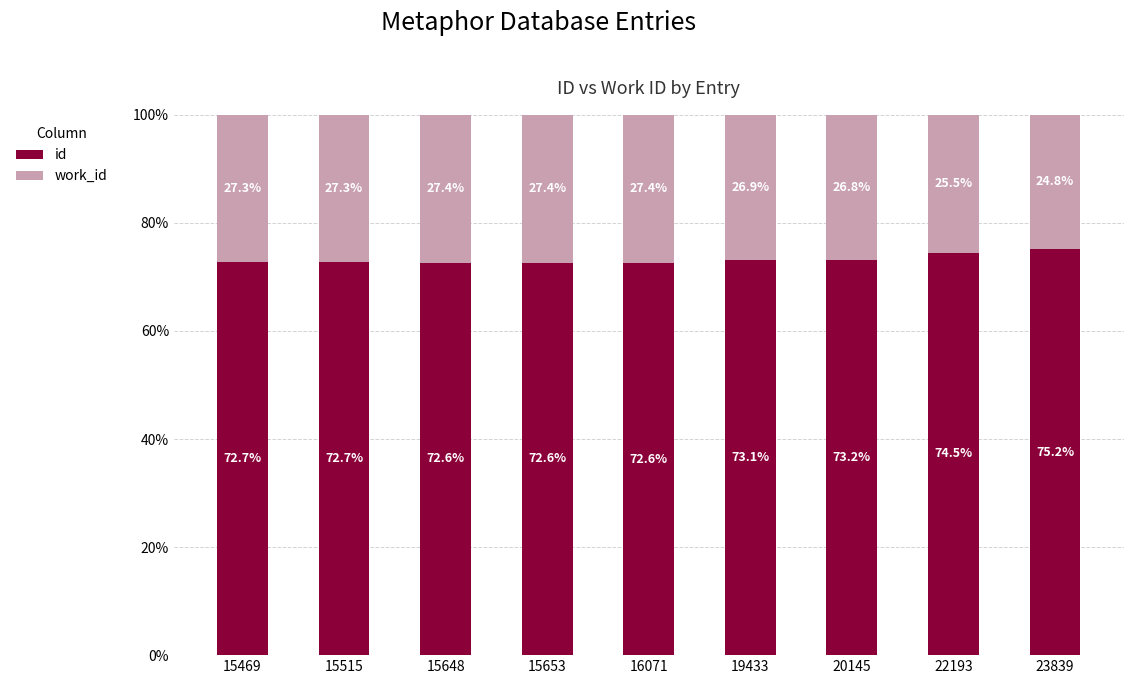

The value of id at 15469 is 72.7. True or false?

True